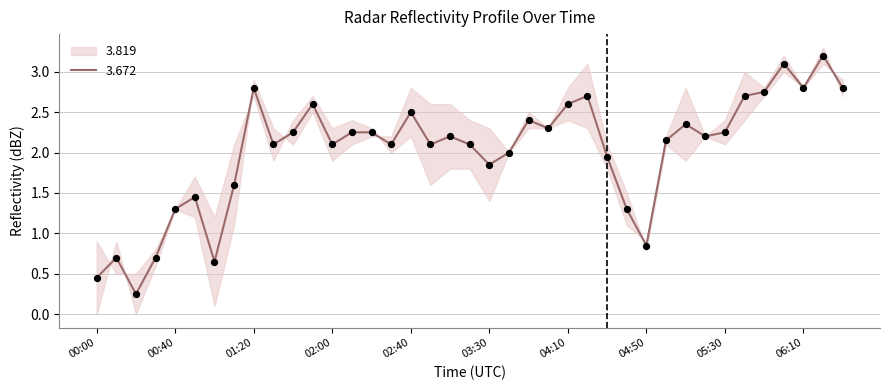

What is the highest value of the 3.672 series?

3.2